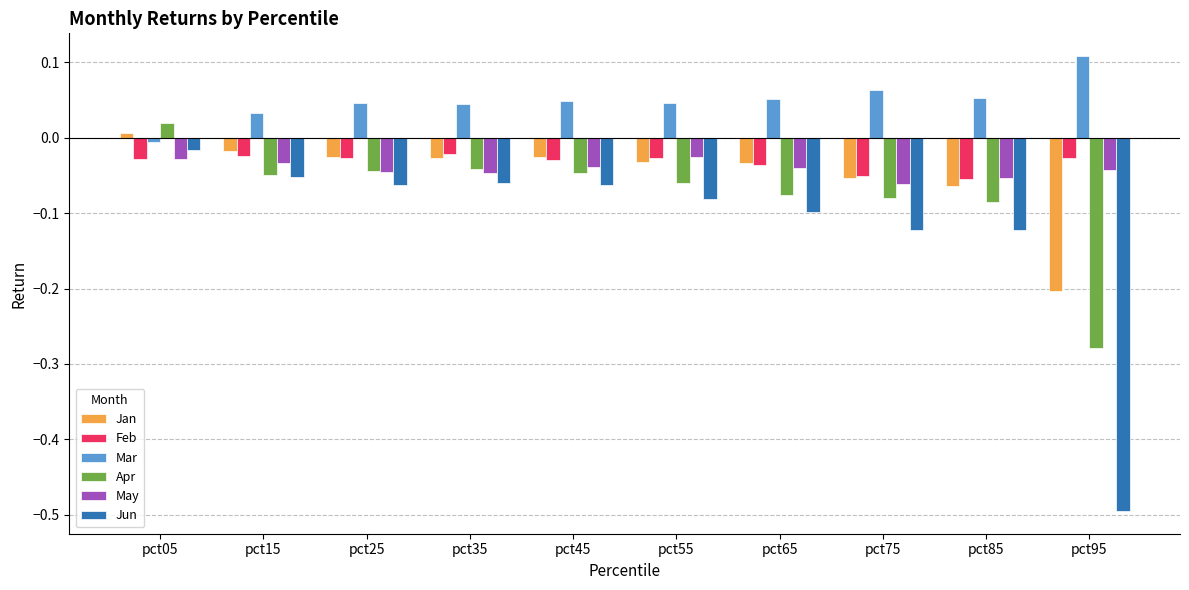

Does the chart contain stacked bars?

No